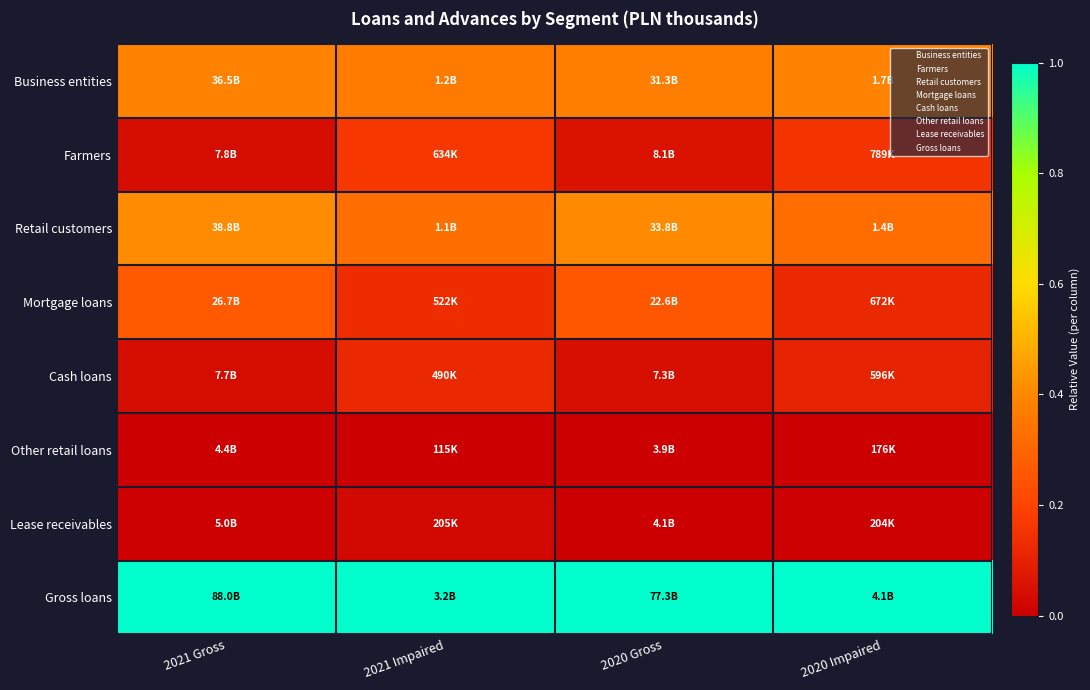

How many data points does each series have?

4